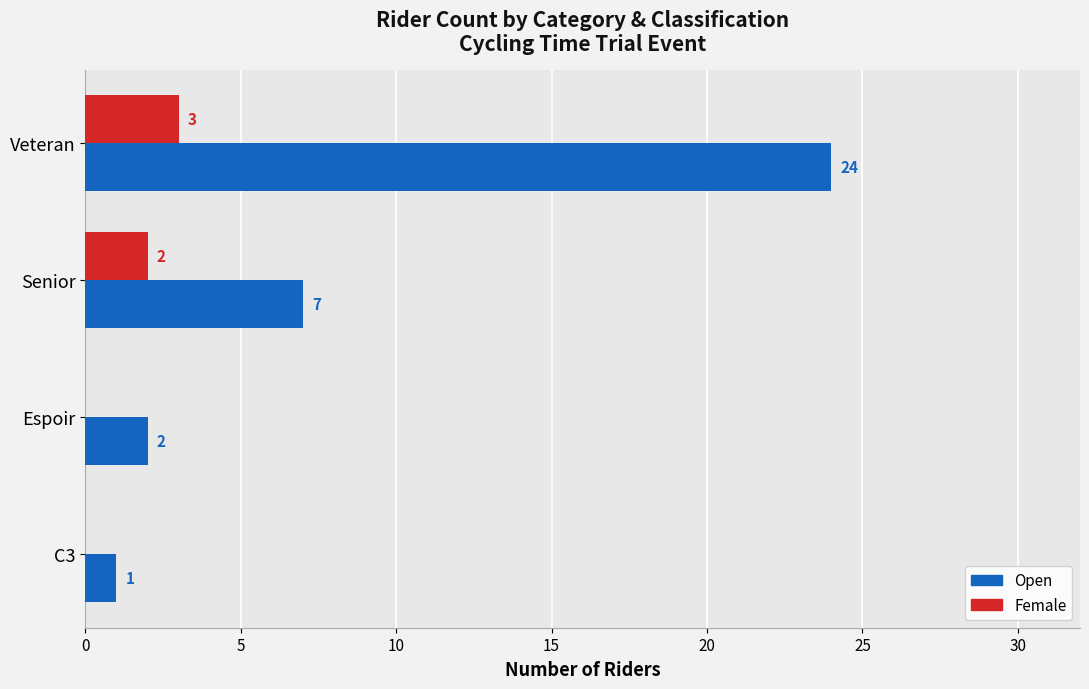

True or false: Open has a value of 2 at Senior.

False